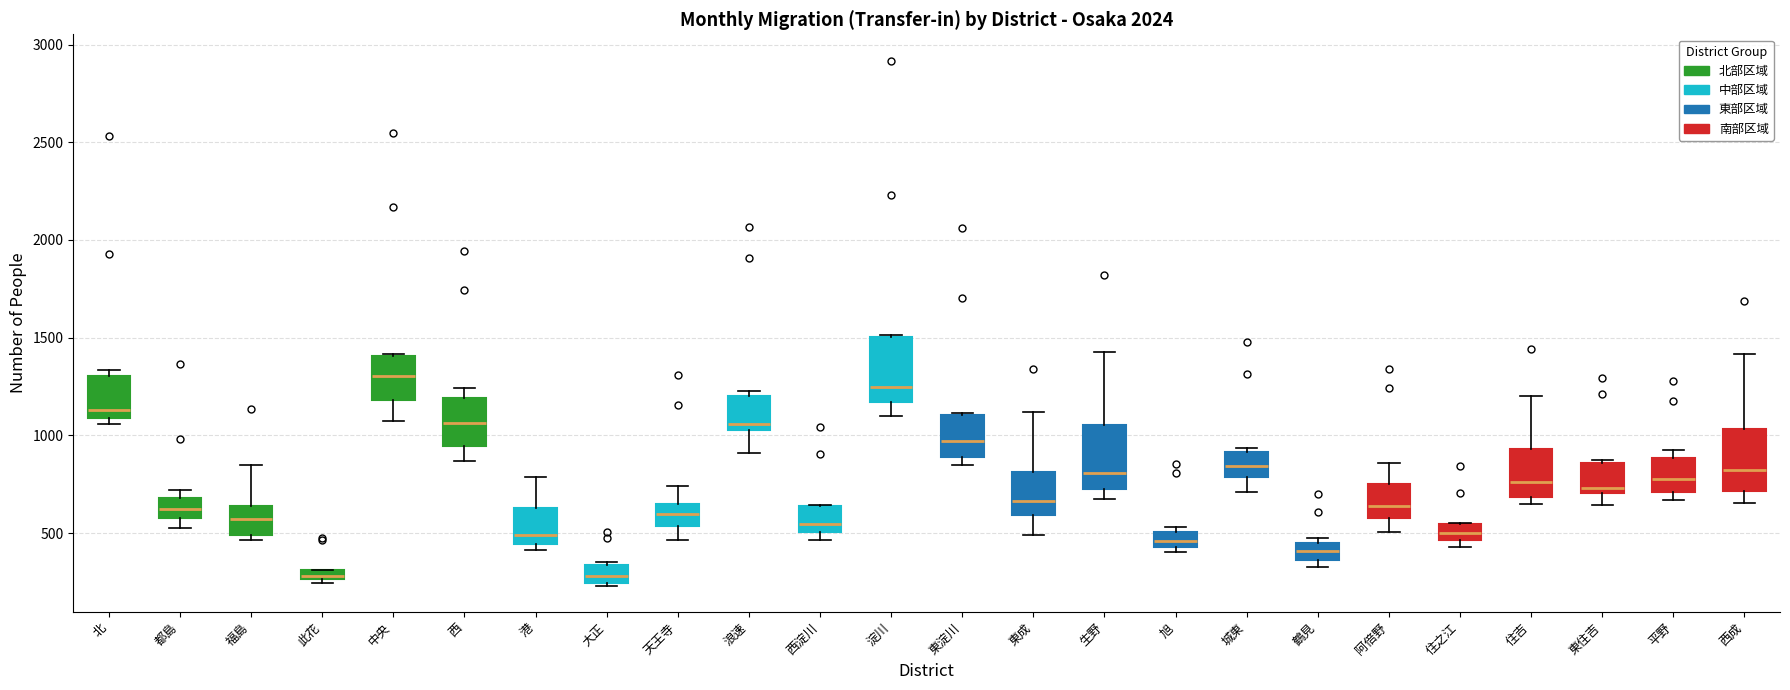

Where is the upper edge of the box for 淀川 on the y-axis? The values are not printed on the chart, so give them approximately, as read against the axis.

1500